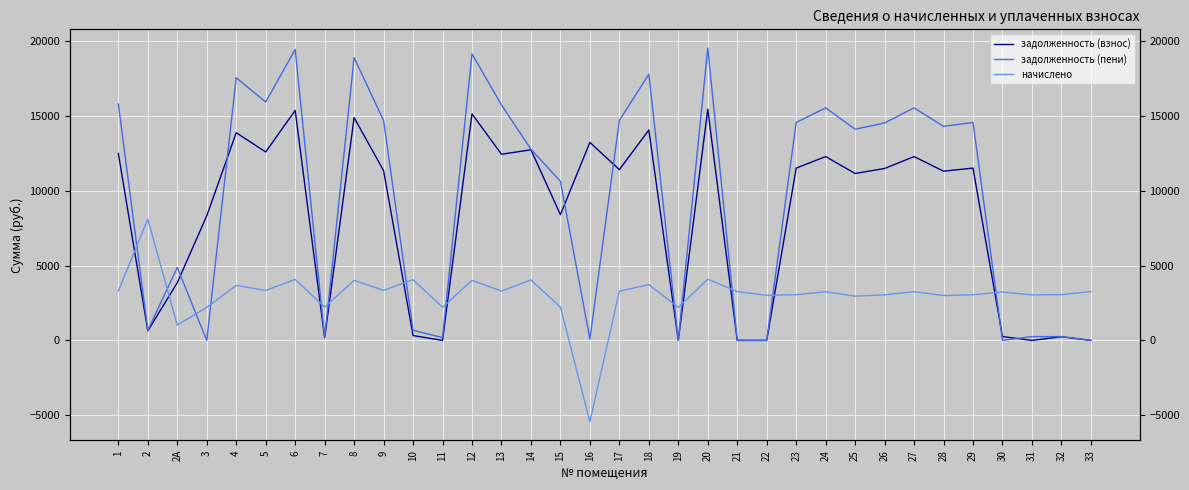

Is it true that задолженность (взнос) equals 11299.2 at 28?

True